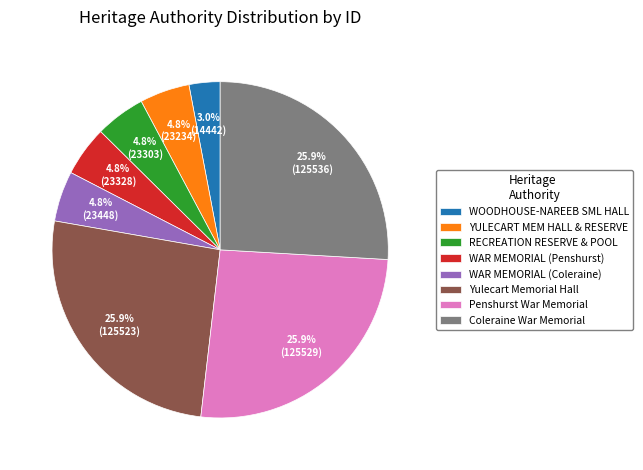

What portion of the pie excludes Penshurst War Memorial?

74.1%